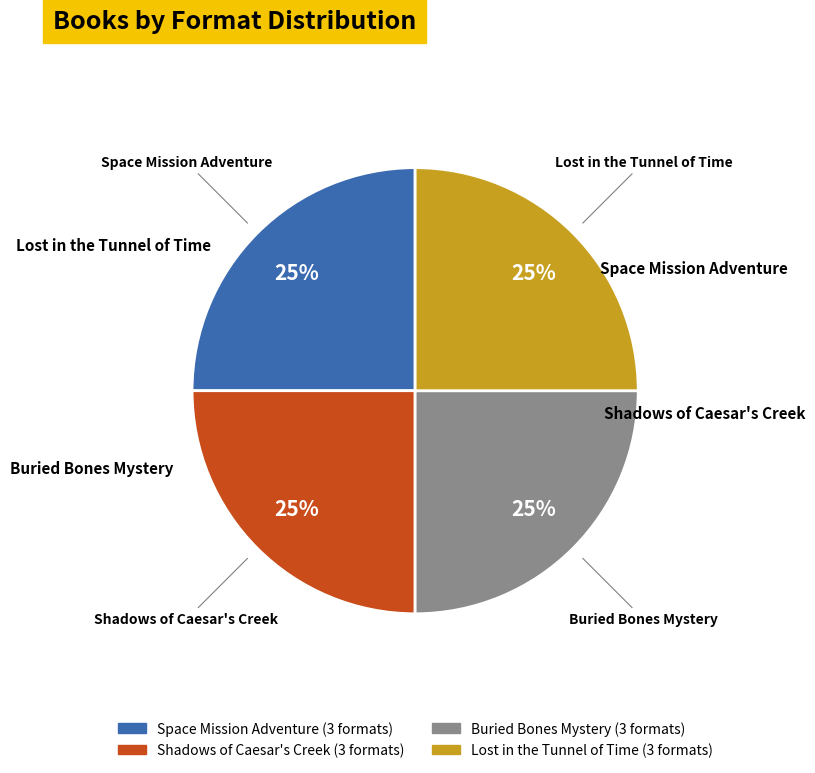

How many slices are in this pie chart?

4